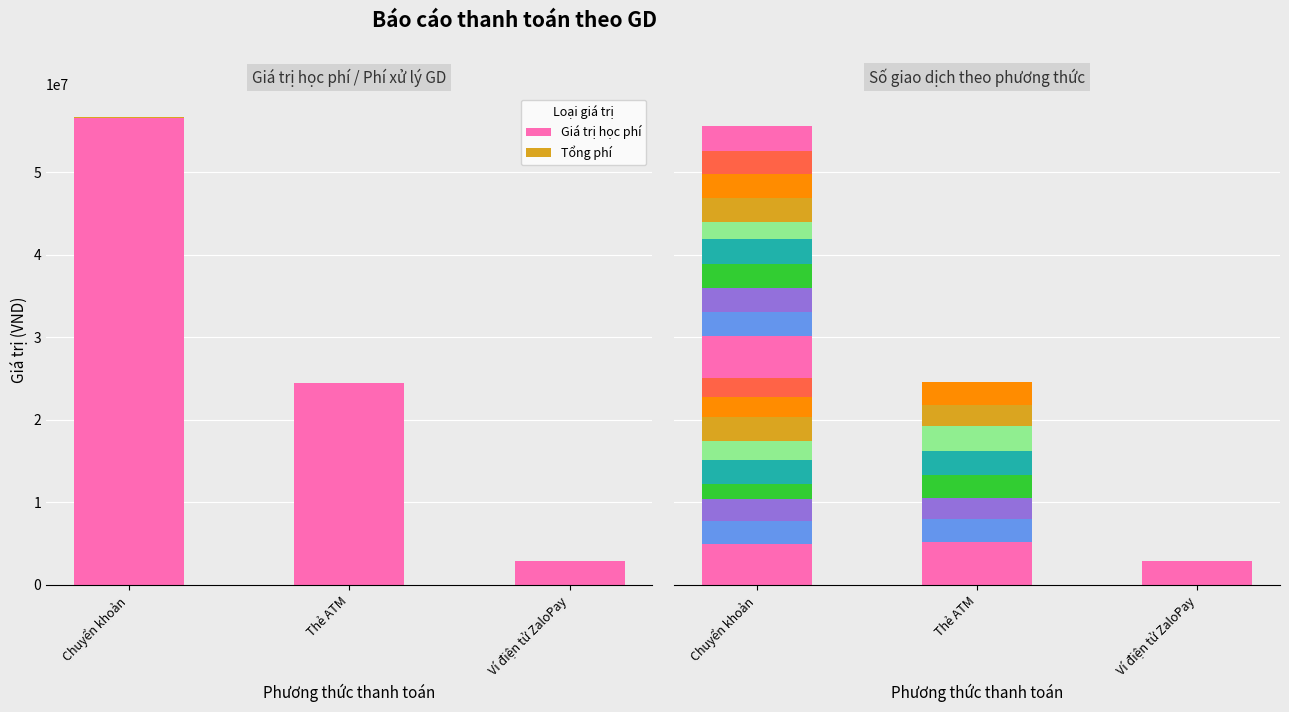

What is the total value across all series at Ví điện tử ZaloPay?

2934365